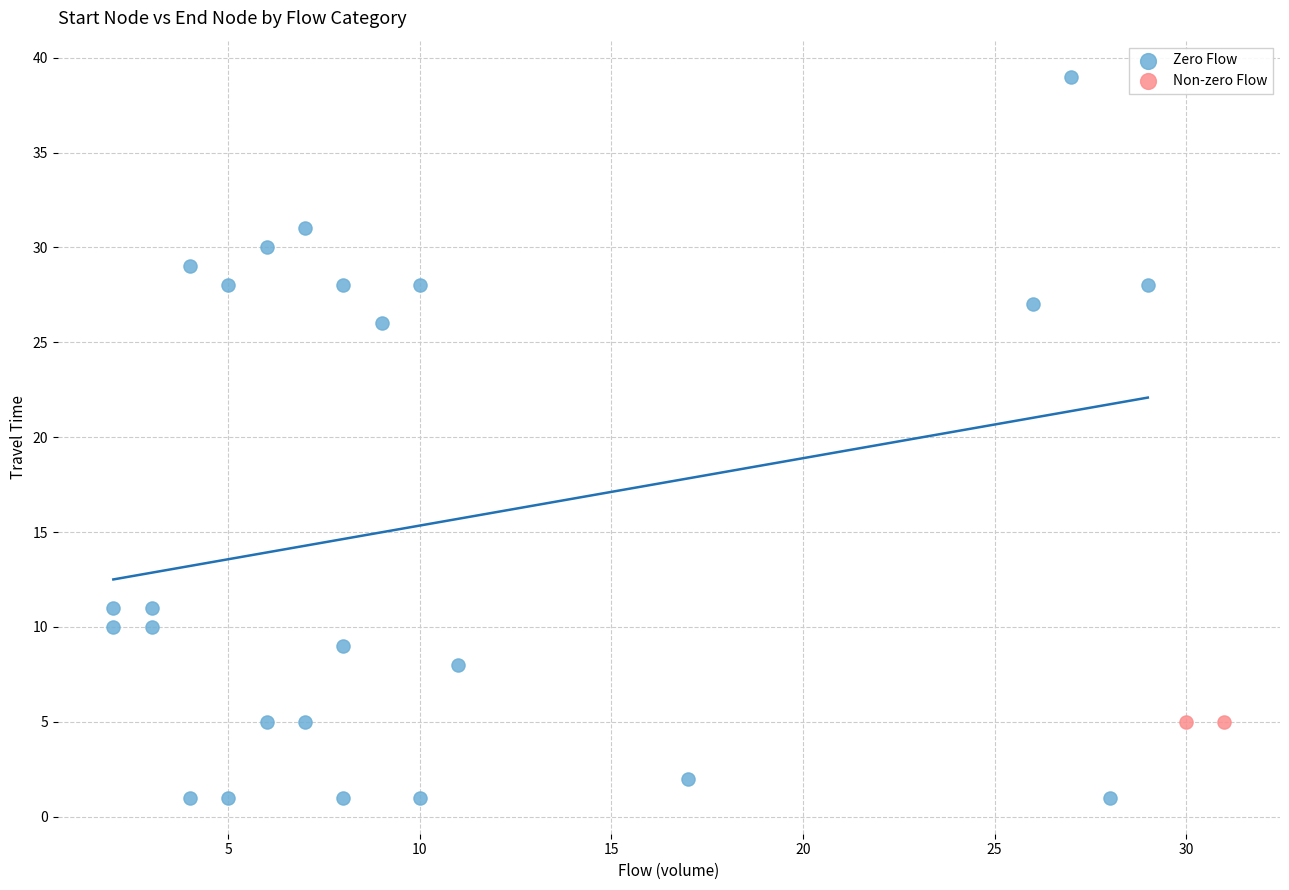

Which series contains the highest Y value?

Zero Flow